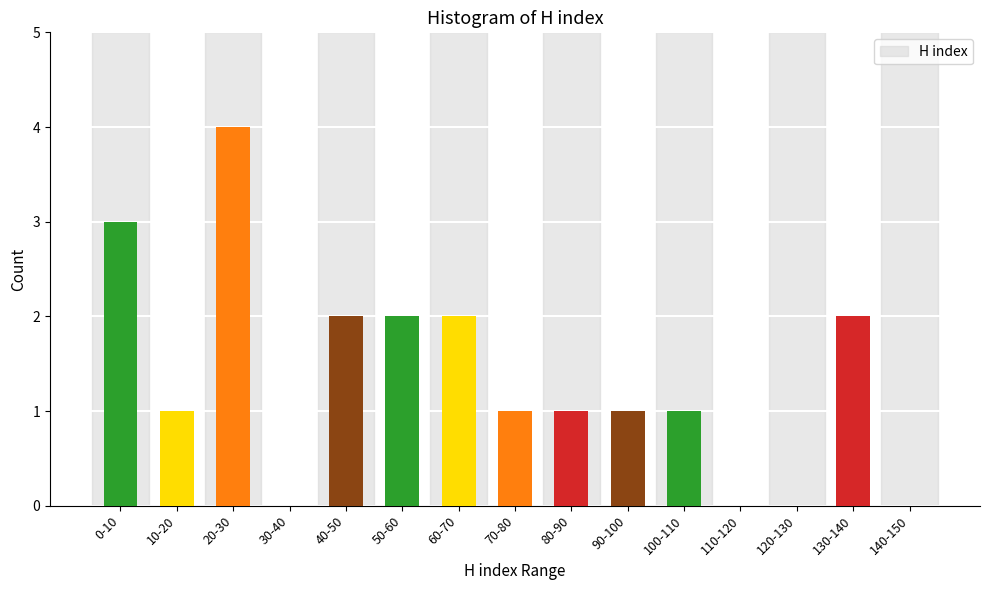

Reading right to left, extract all data points from this chart.

140-150=0	130-140=2	120-130=0	110-120=0	100-110=1	90-100=1	80-90=1	70-80=1	60-70=2	50-60=2	40-50=2	30-40=0	20-30=4	10-20=1	0-10=3